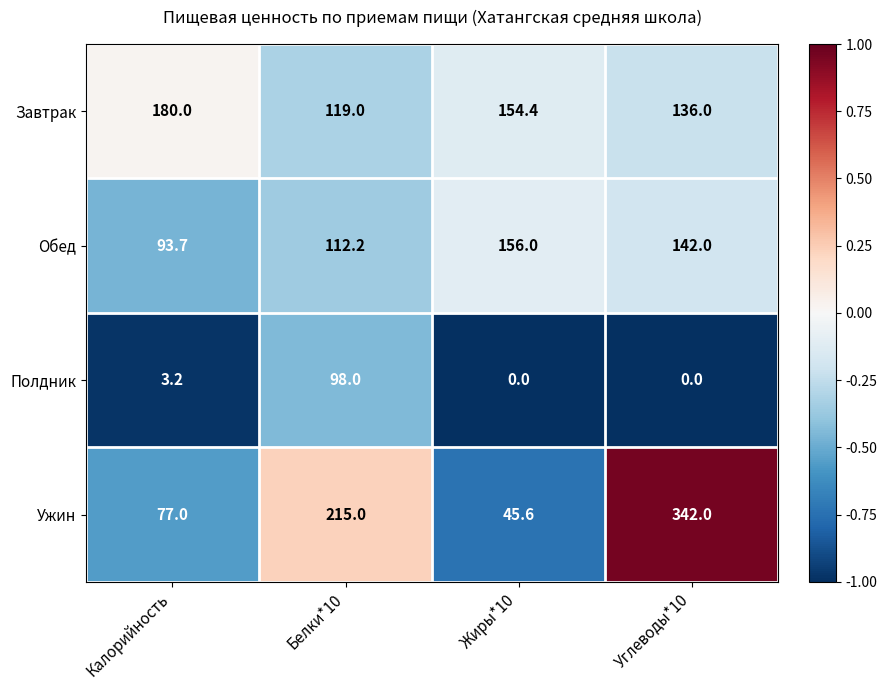

At which label is Обед closest to 124?

Белки*10